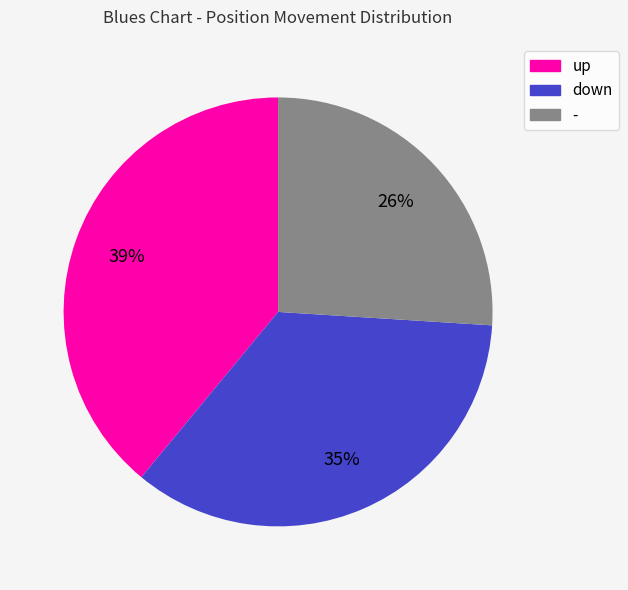

To the nearest percent, what is the difference between the up and - slice percentages?

13%